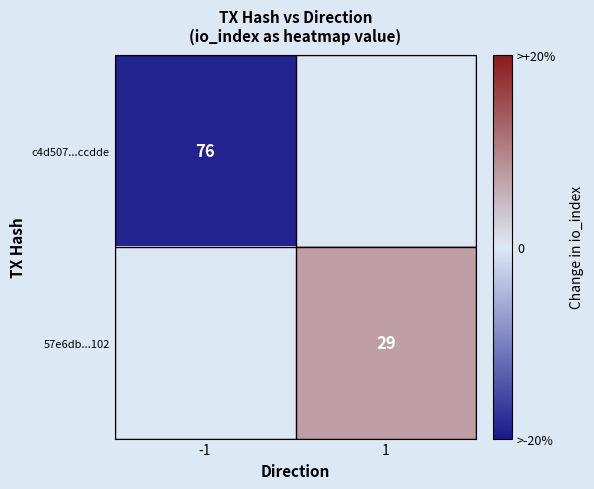

Which category has the highest value across all series?

1